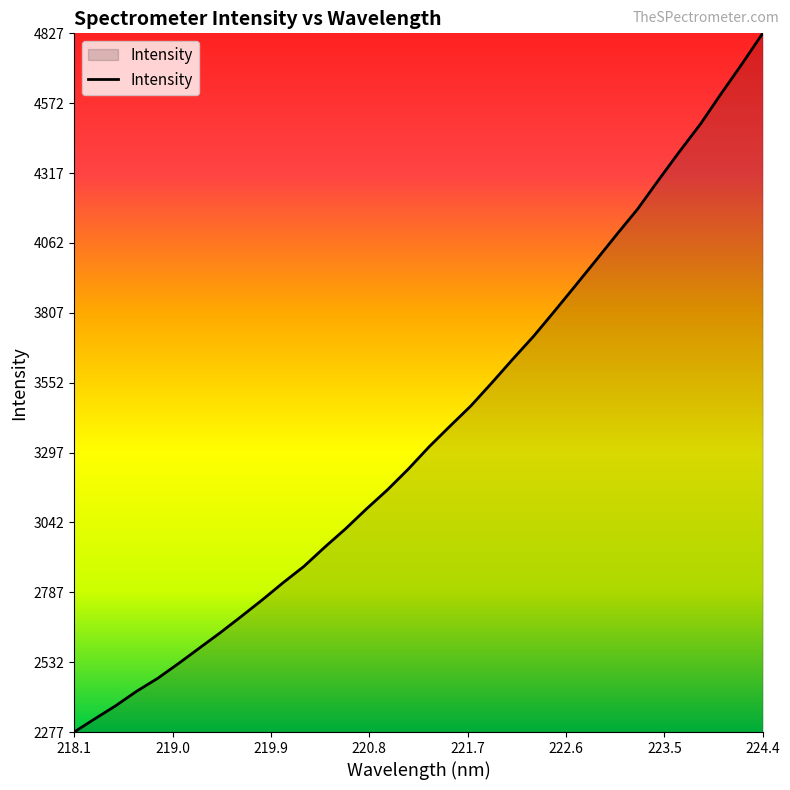

What is the sum of all values?

114666.8